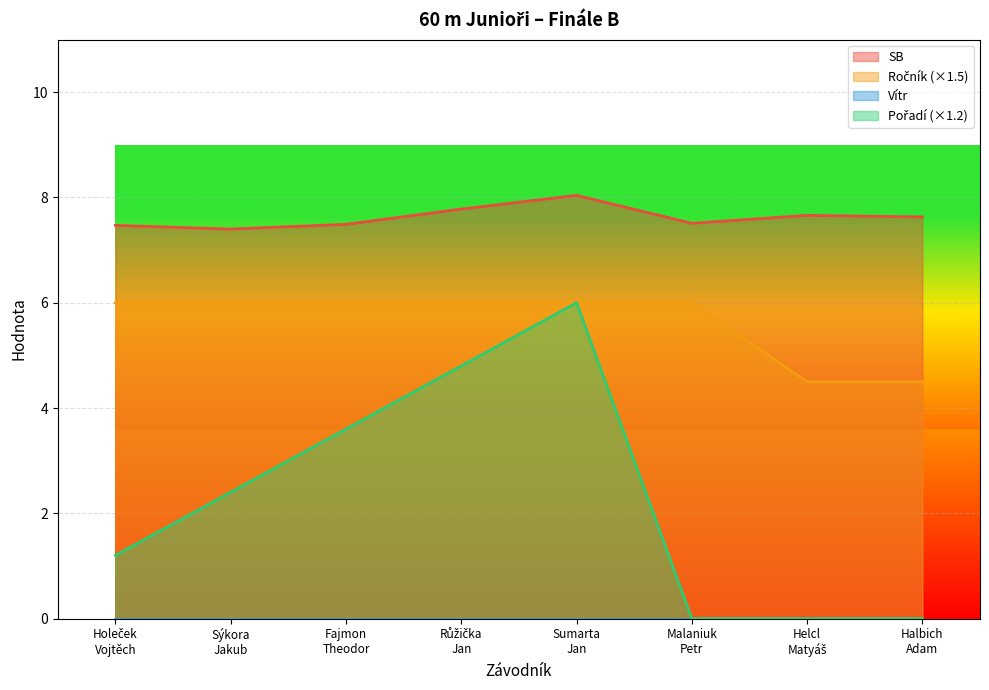

Which series has the largest total across all categories?

SB